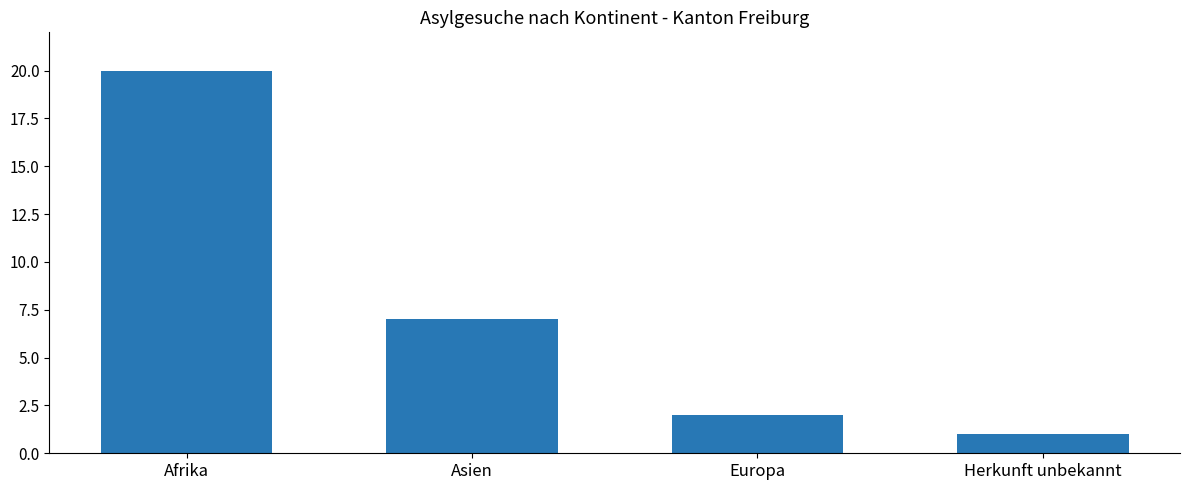

Reading left to right, list all the values displayed in this chart.

Afrika=20	Asien=7	Europa=2	Herkunft unbekannt=1